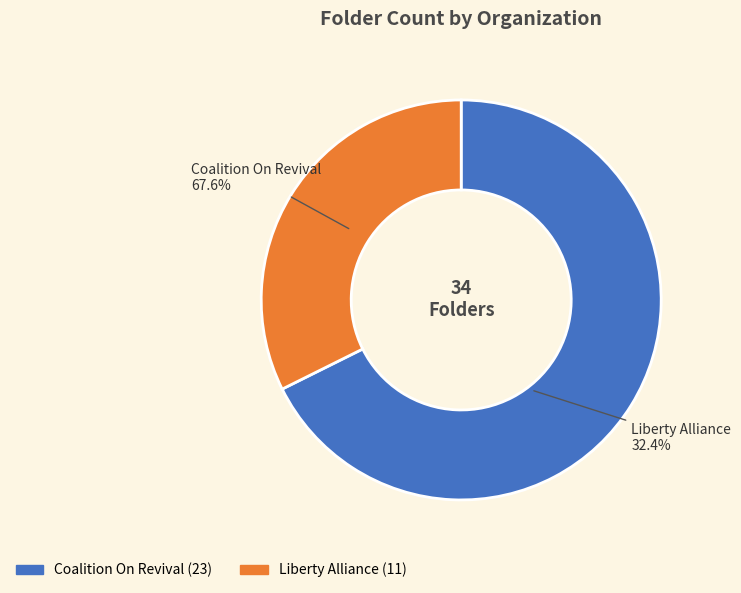

True or false: Coalition On Revival accounts for 78% of the total.

False